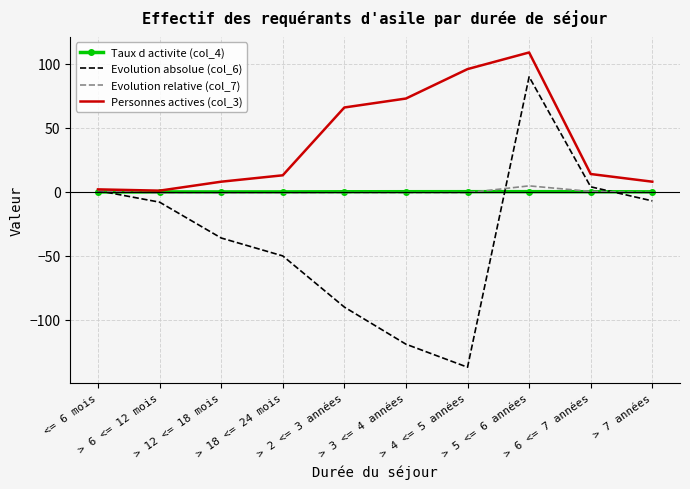

What is the maximum value shown in the chart?

109.0